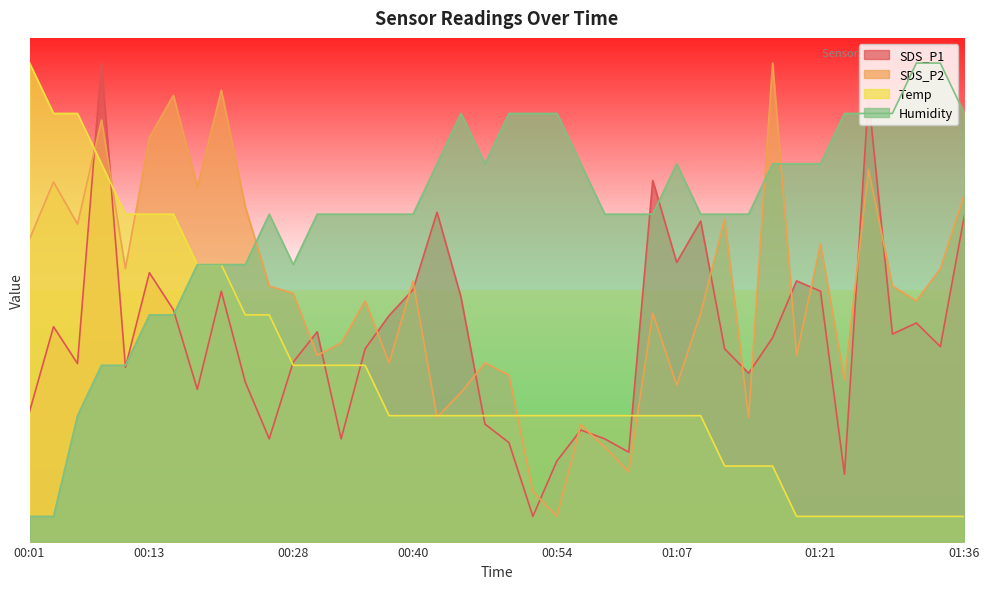

At 00:37, list the series in order from largest to smallest.

Humidity, SDS_P1, SDS_P2, Temp